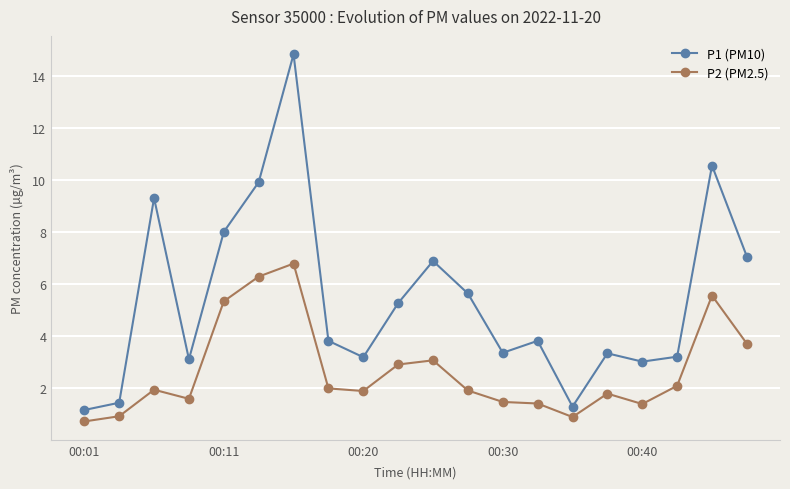

List the series in order of their peak value, highest first.

P1 (PM10), P2 (PM2.5)